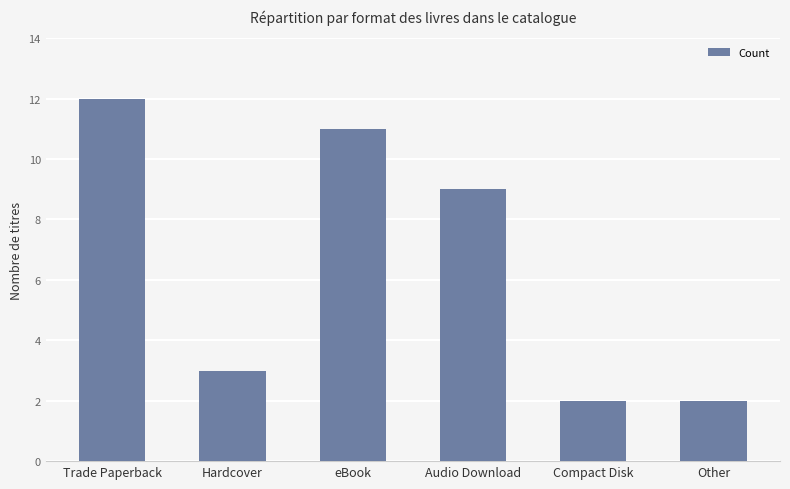

What is the sum of the values at Compact Disk and Other?

4